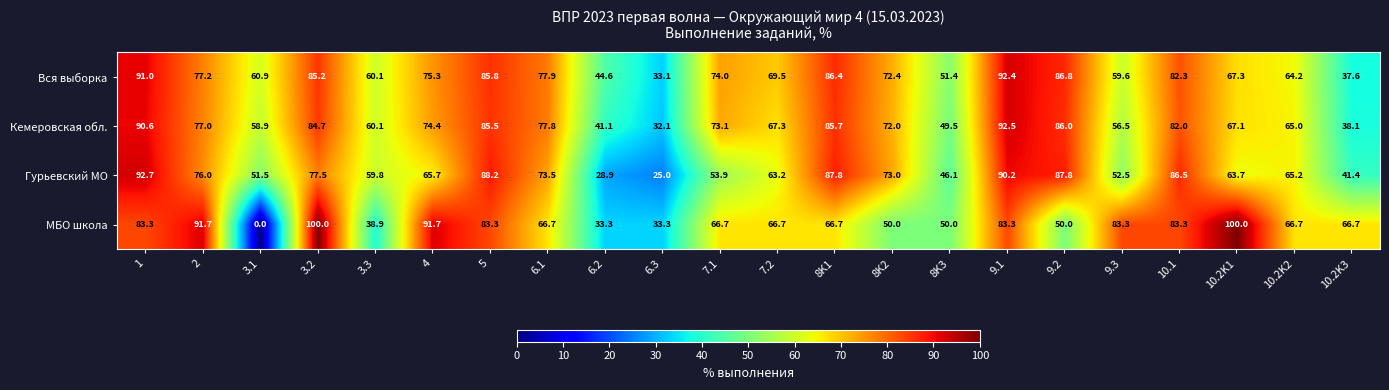

What is the difference between the maximum and second lowest values in the Гурьевский МО series?

63.8